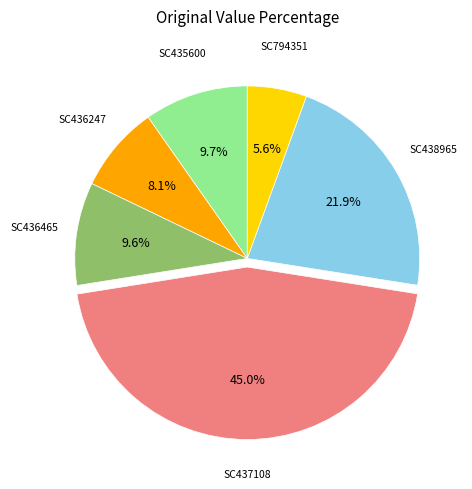

Does any single category account for the majority?

No